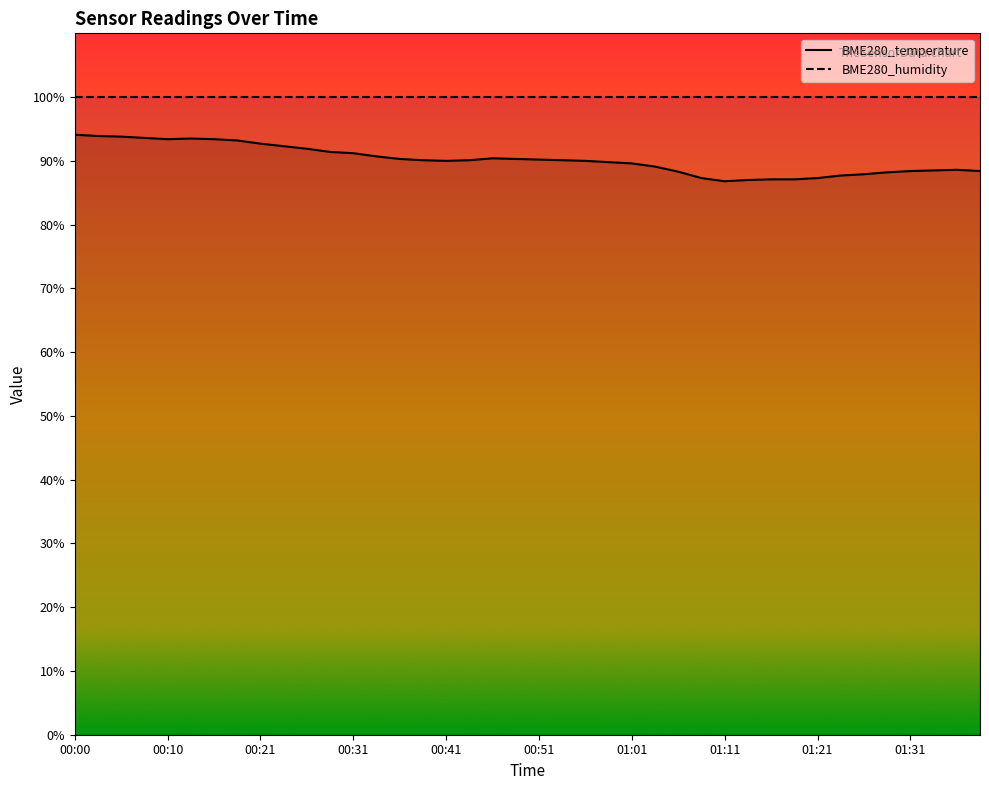

Rank the categories by value from highest to lowest.

00:00, 00:03, 00:05, 00:08, 00:13, 00:10, 00:15, 00:18, 00:21, 00:23, 00:26, 00:28, 00:31, 00:33, 00:46, 00:36, 00:48, 00:51, 00:38, 00:43, 00:53, 00:41, 00:56, 00:58, 01:01, 01:03, 01:36, 01:33, 01:31, 01:38, 01:06, 01:28, 01:26, 01:23, 01:08, 01:21, 01:16, 01:18, 01:13, 01:11